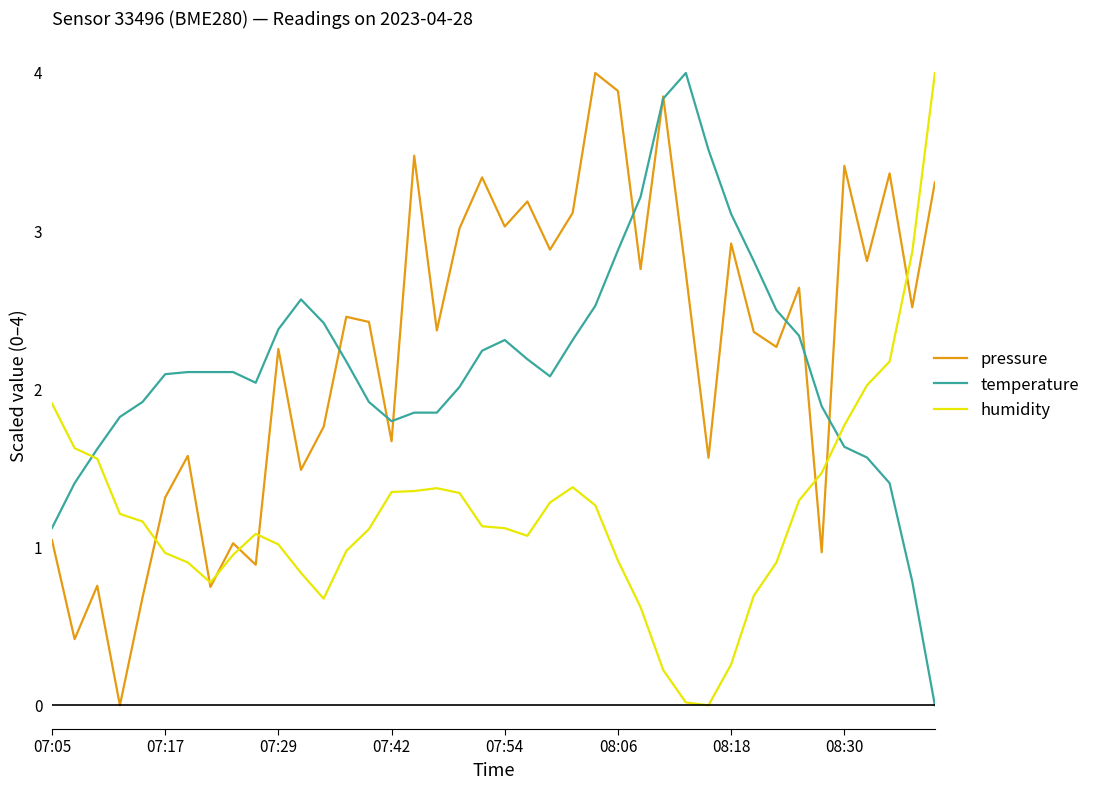

What is the maximum value for humidity?

4.0